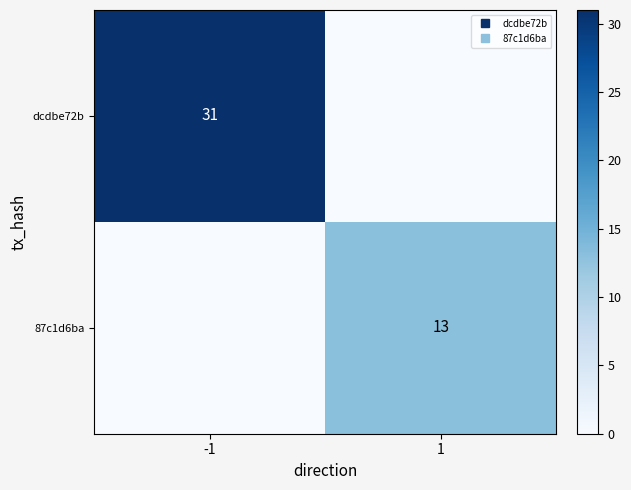

How many values in 87c1d6ba are above zero?

1